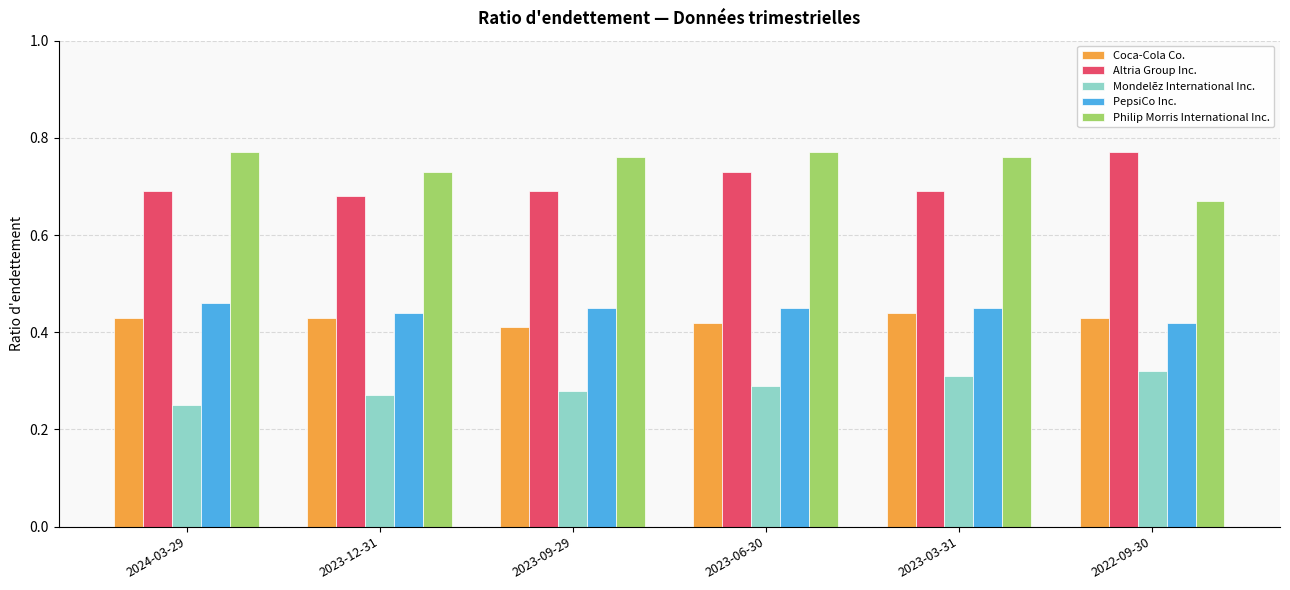

What is the sum of the Philip Morris International Inc. values at 2023-03-31 and 2022-09-30?

1.4